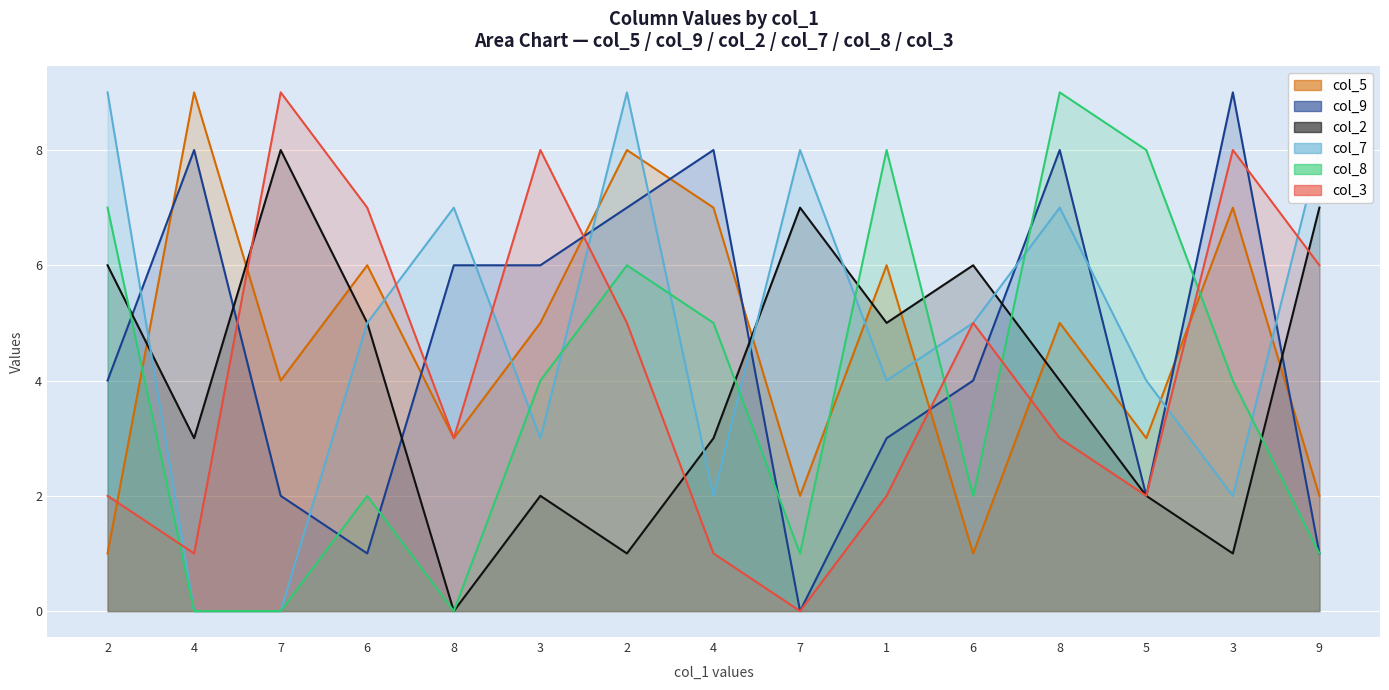

True or false: col_9 has a value of 4 at 2.

True